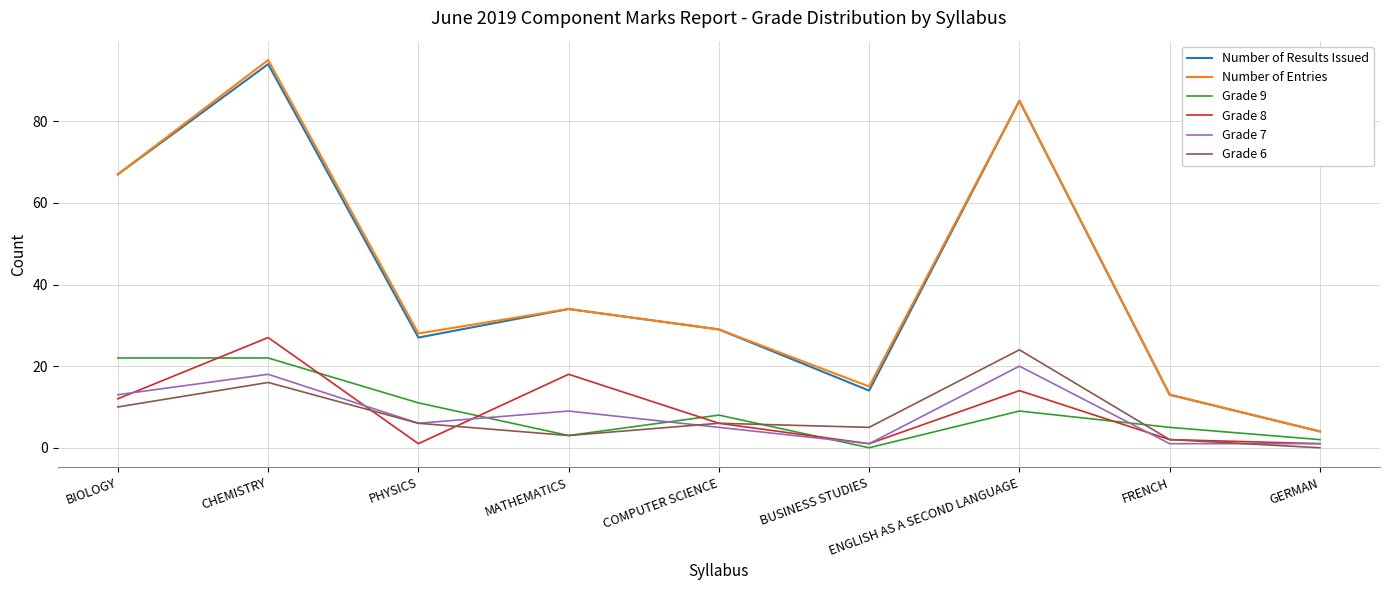

The Grade 9 series shows 9 at ENGLISH AS A SECOND LANGUAGE. True or false?

True